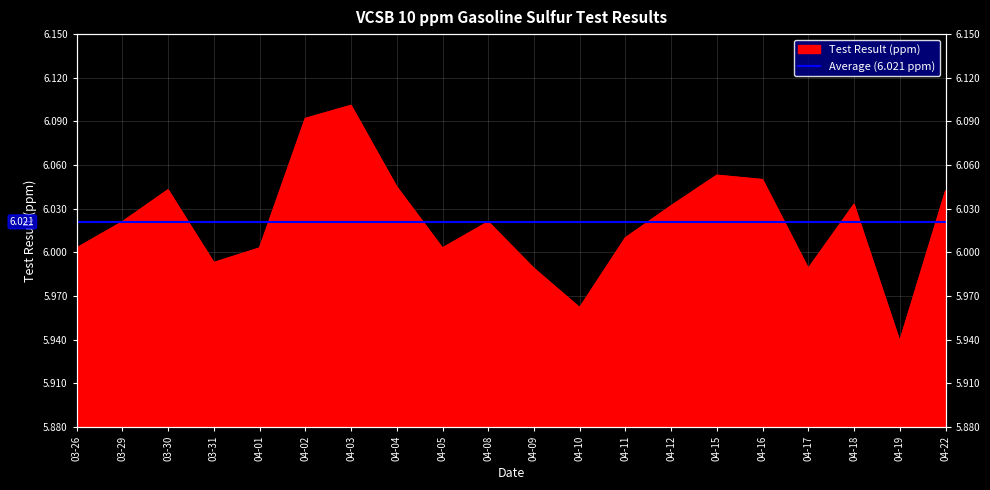

Reading right to left, what are all the values shown in this chart?

6.0	5.9	6.0	6.0	6.0	6.1	6.0	6.0	6.0	6.0	6.0	6.0	6.0	6.1	6.1	6.0	6.0	6.0	6.0	6.0